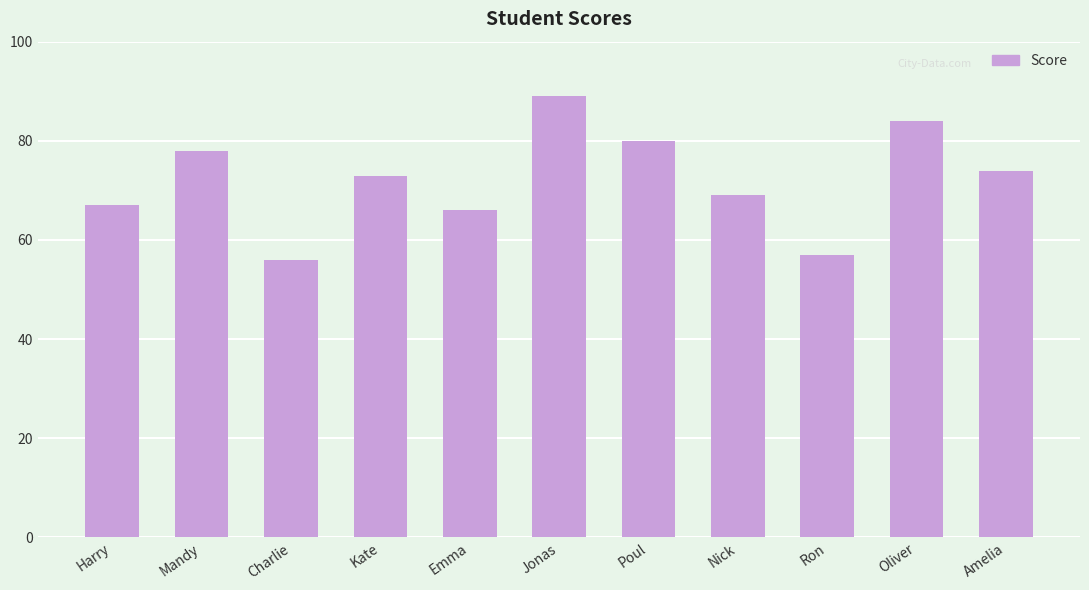

Reading left to right, transcribe all the data shown in this chart.

67	78	56	73	66	89	80	69	57	84	74